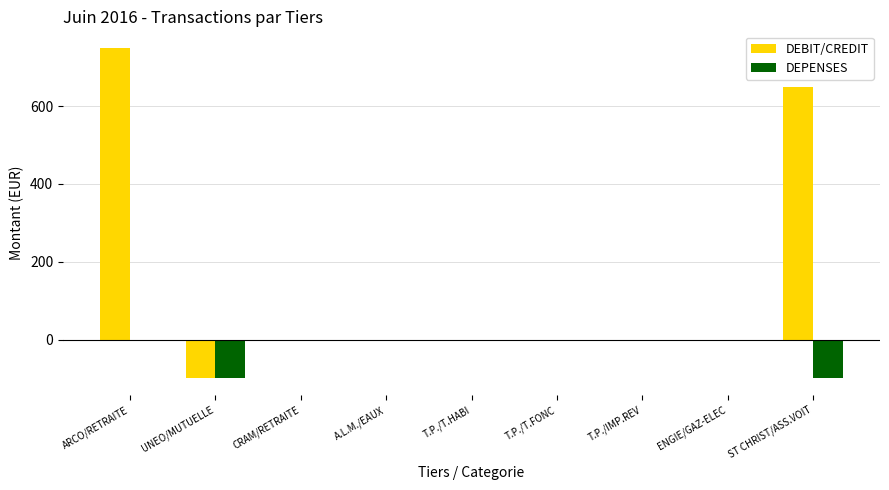

How many distinct data groups are displayed?

2